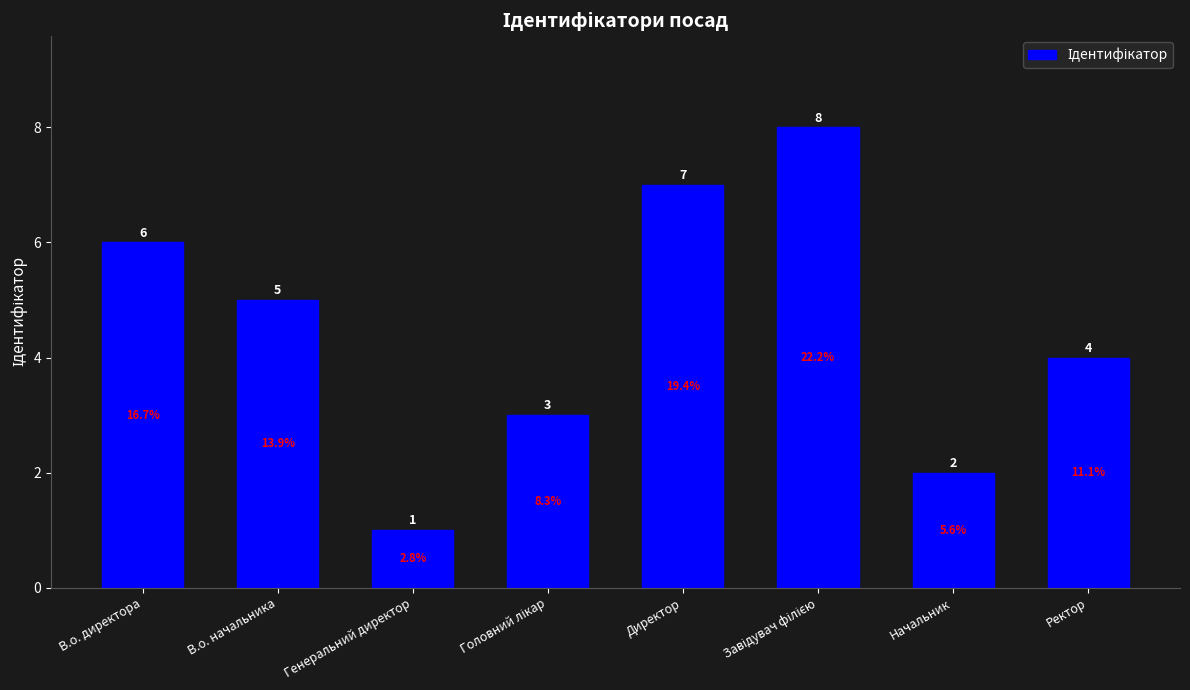

How many data points are less than 5?

4